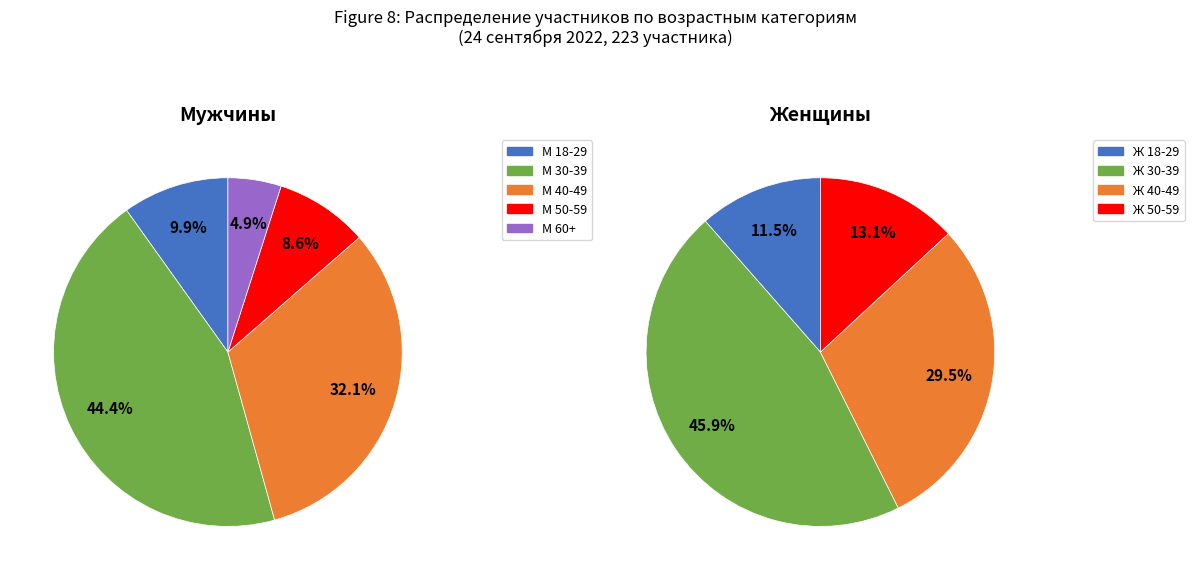

What is the smallest slice in the pie chart?

Ж 18-29